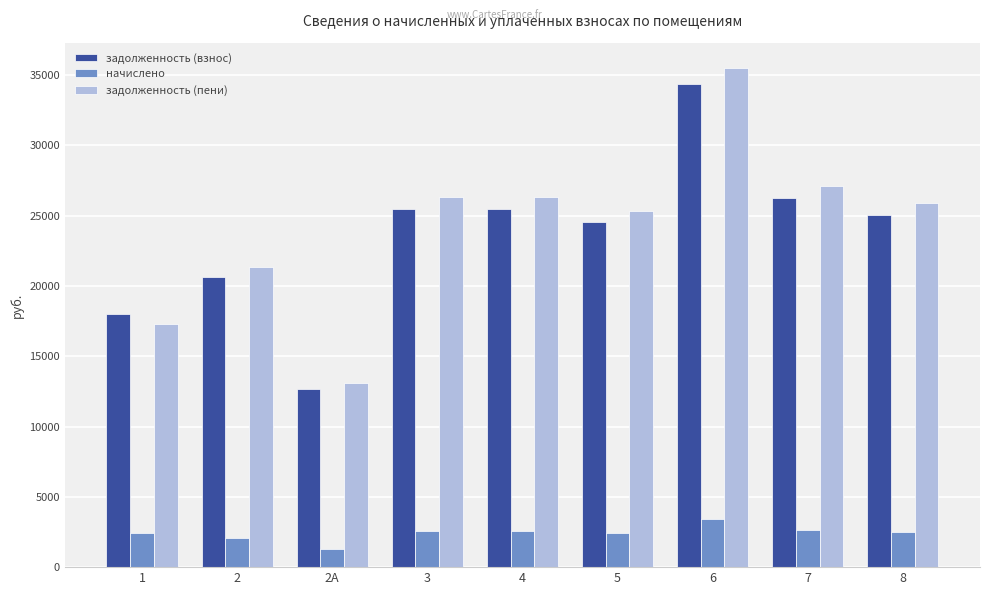

The value of задолженность (взнос) at 2А is 5729.7. True or false?

False